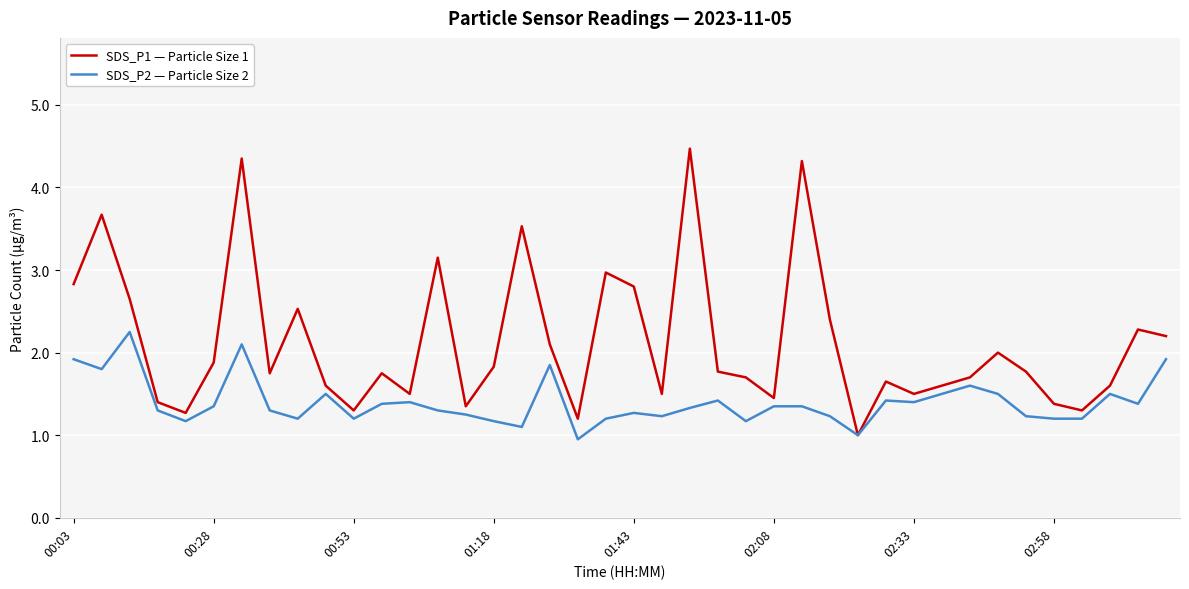

List the series in order of their peak value, highest first.

SDS_P1 — Particle Size 1, SDS_P2 — Particle Size 2